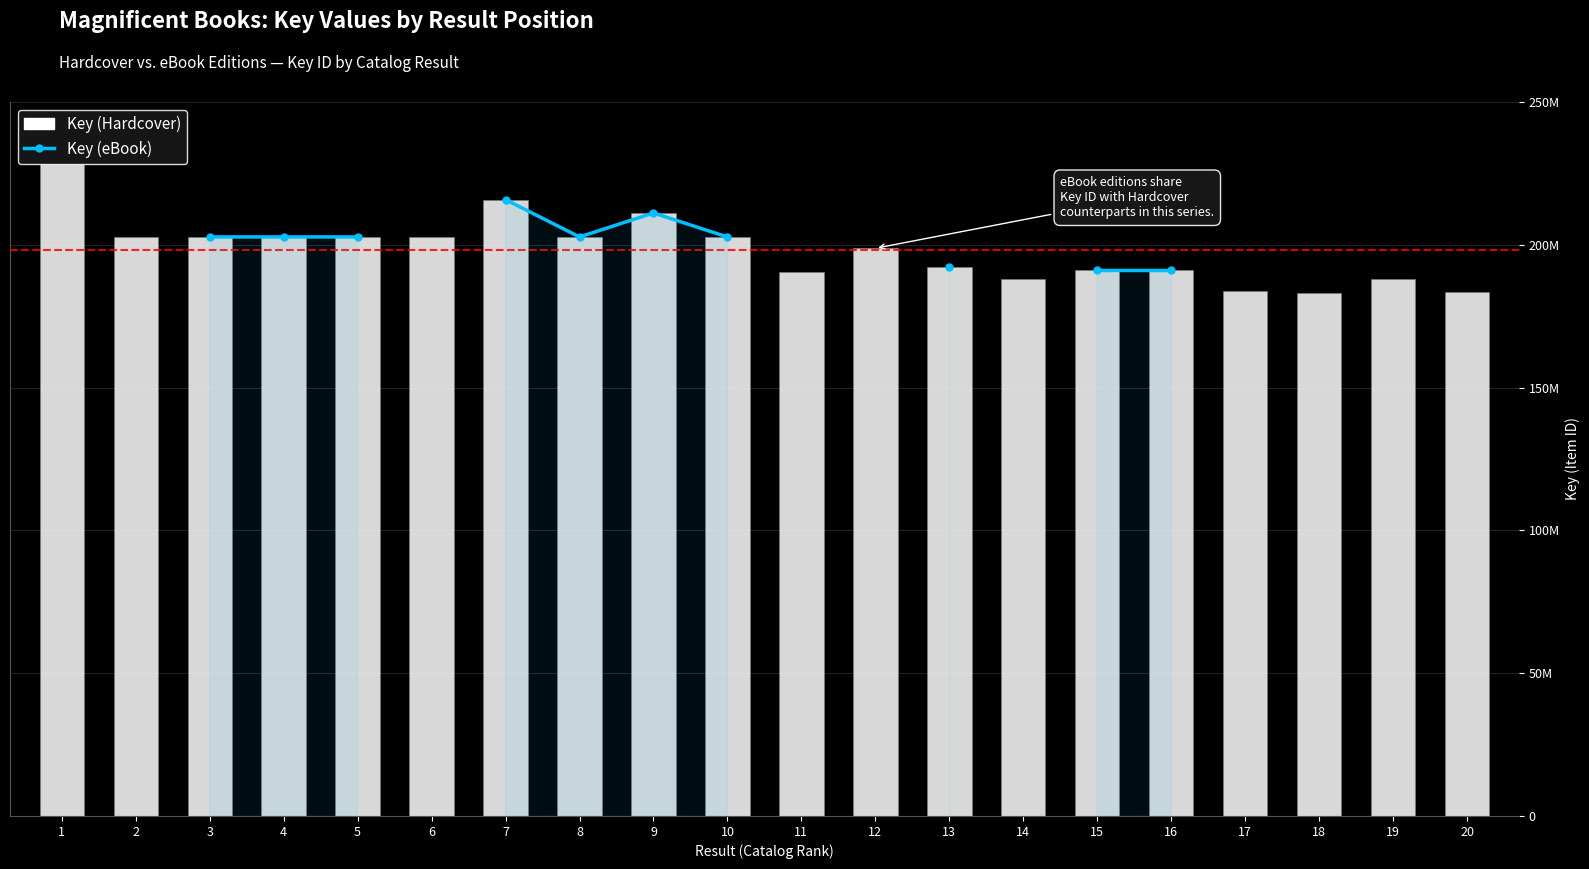

How many data points in Key (Hardcover) are above 202751333?

9